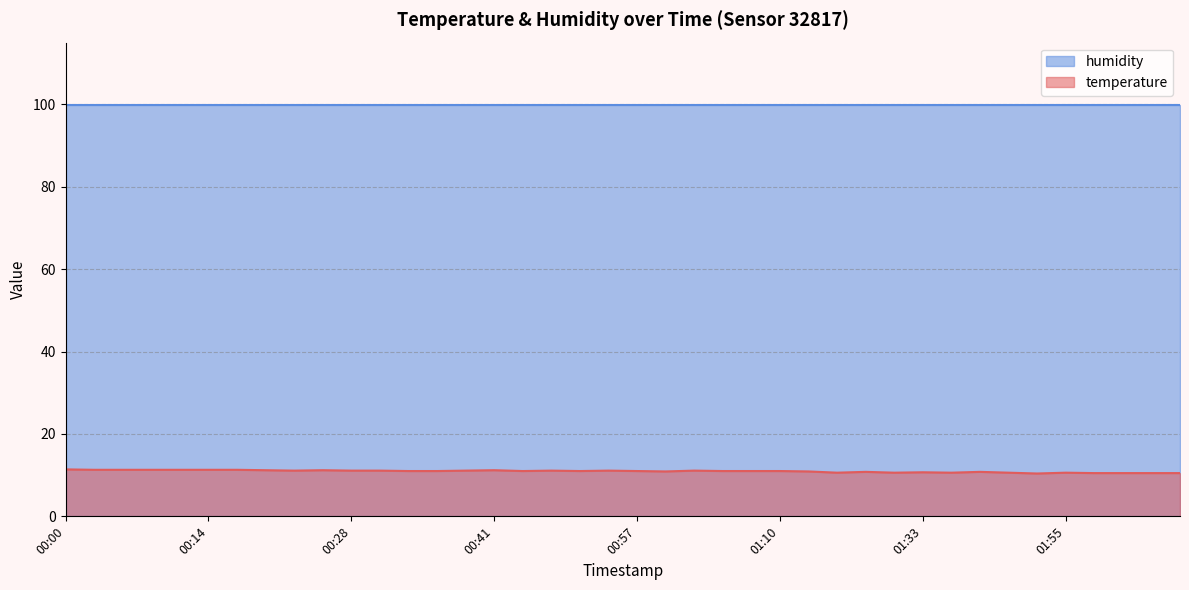

Rank the categories by value from lowest to highest.

01:52, 01:57, 02:00, 02:02, 02:05, 01:20, 01:31, 01:44, 01:49, 01:55, 01:33, 01:28, 01:47, 00:59, 01:15, 00:33, 00:36, 00:44, 00:49, 00:57, 01:05, 01:07, 01:10, 00:22, 00:28, 00:31, 00:38, 00:46, 00:54, 01:02, 00:19, 00:25, 00:41, 00:02, 00:05, 00:08, 00:11, 00:14, 00:16, 00:00